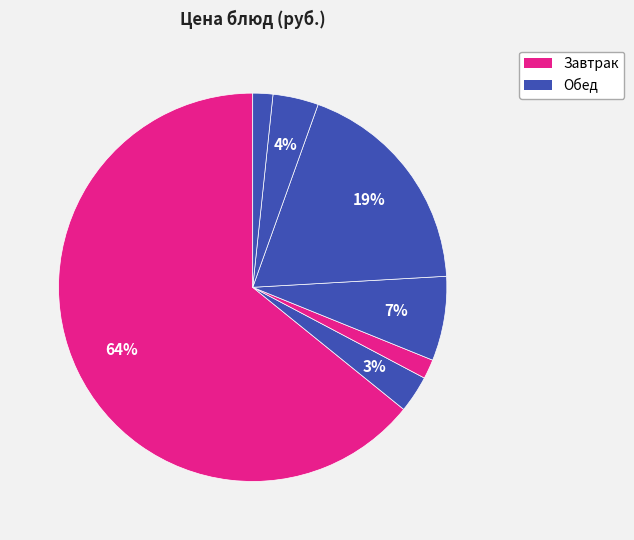

How many slices are in this pie chart?

7